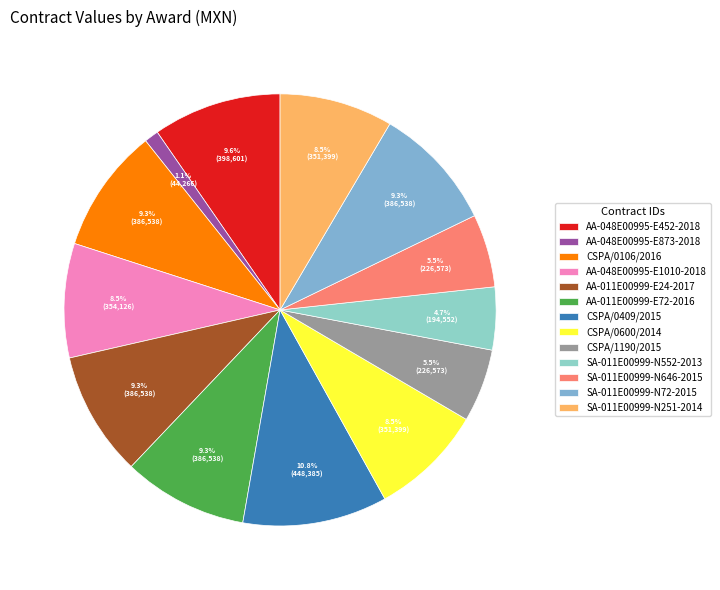

The CSPA/0600/2014 slice represents 20% of the pie. True or false?

False